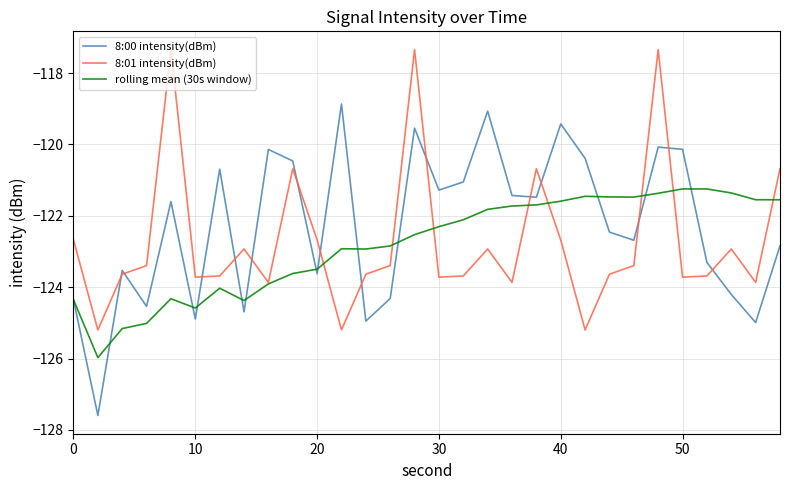

What is the highest value of the rolling mean (30s window) series?

-121.2